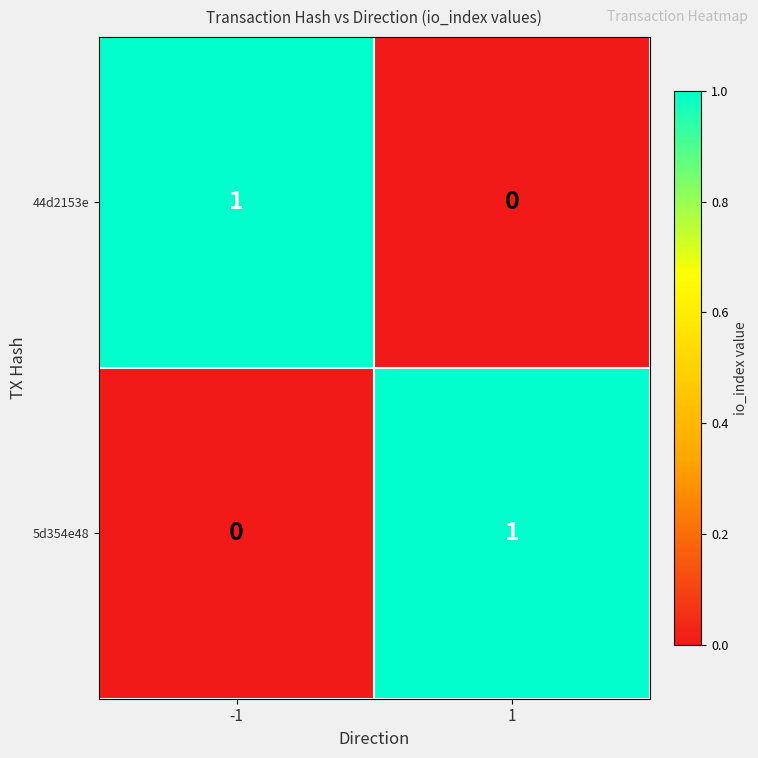

How many data points in 44d2153e are less than 1?

1